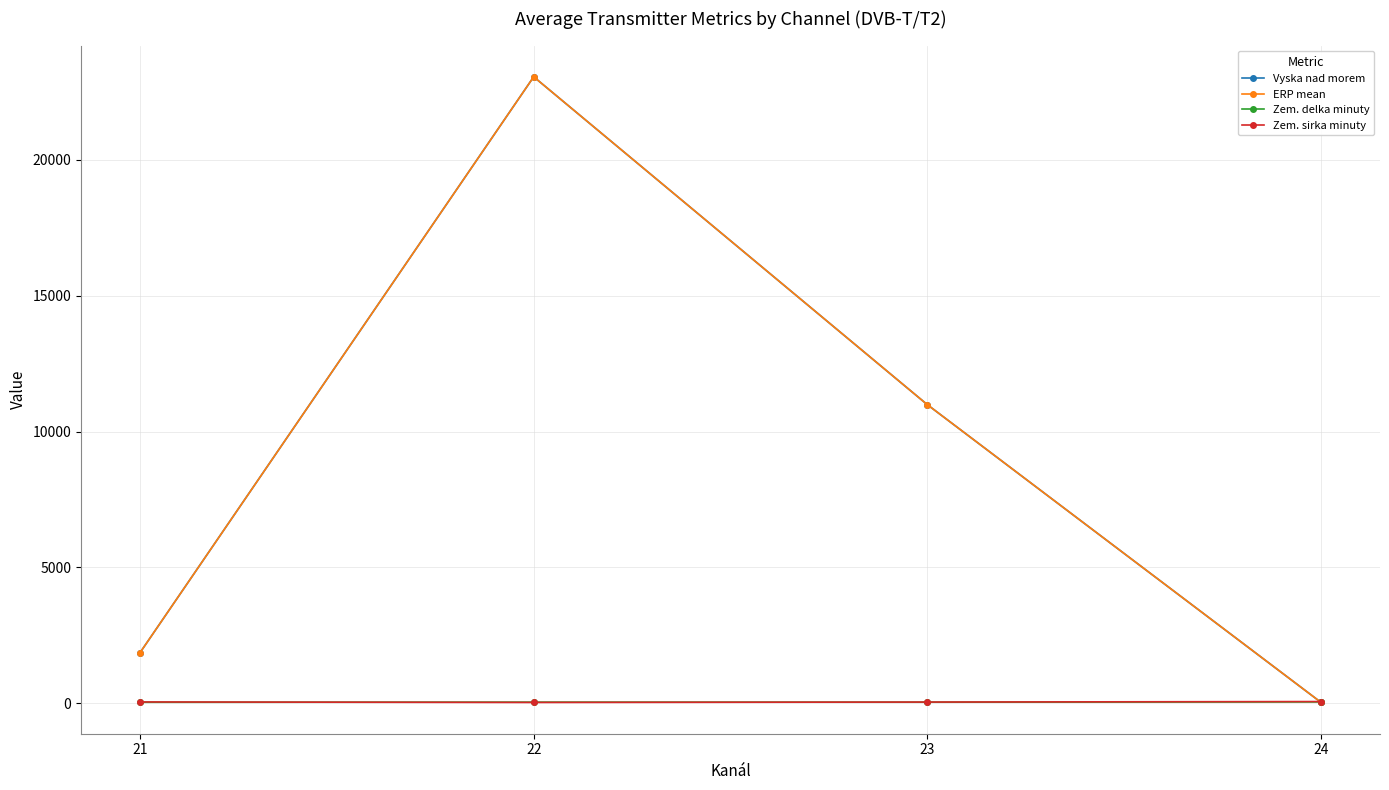

How many interior local peaks does the Zem. delka minuty series have?

1